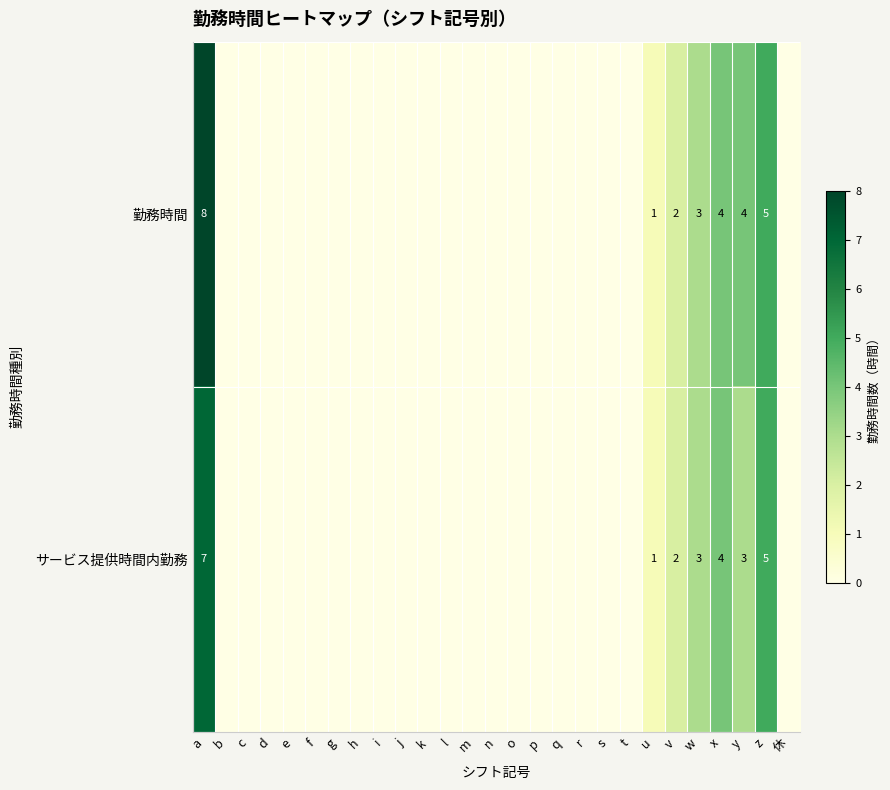

Rank the series by their average value, from lowest to highest.

サービス提供時間内勤務, 勤務時間